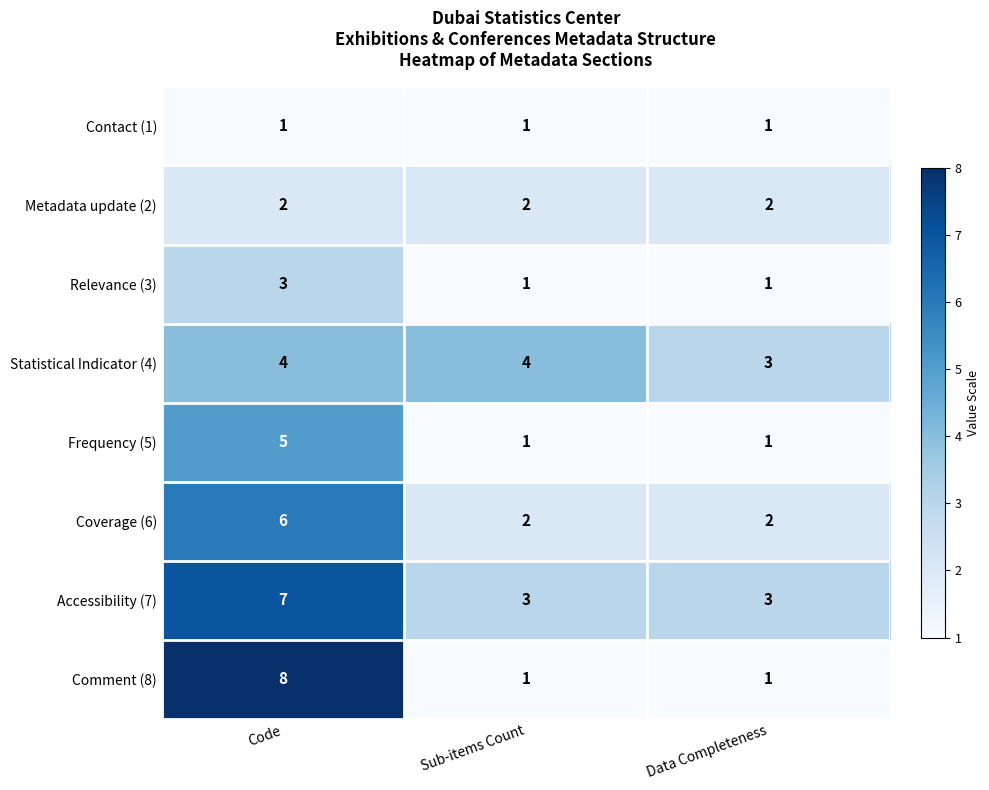

What is the sum of all Metadata update (2) values?

6